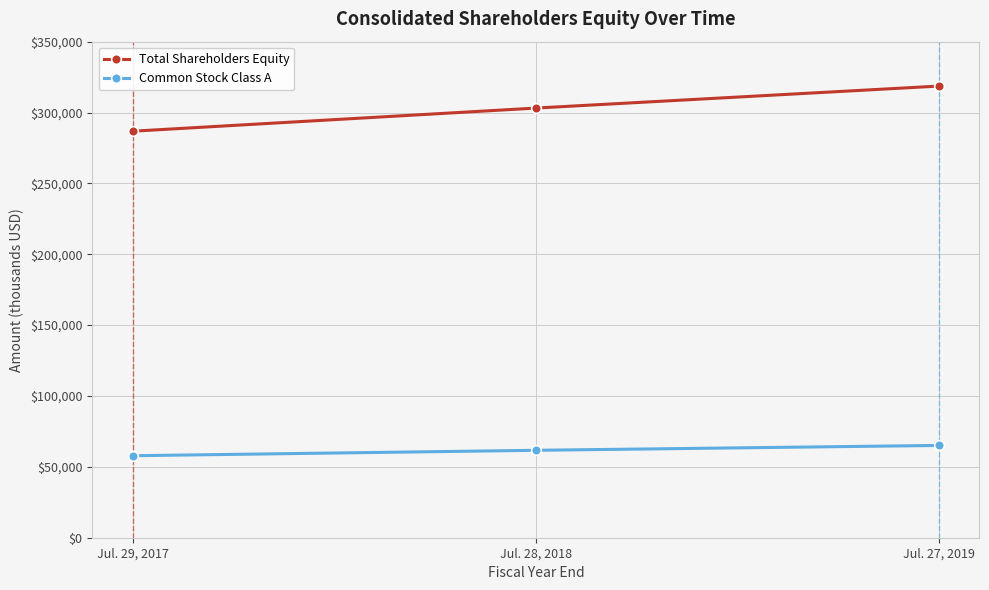

What are all the series names shown in the legend?

Total Shareholders Equity, Common Stock Class A